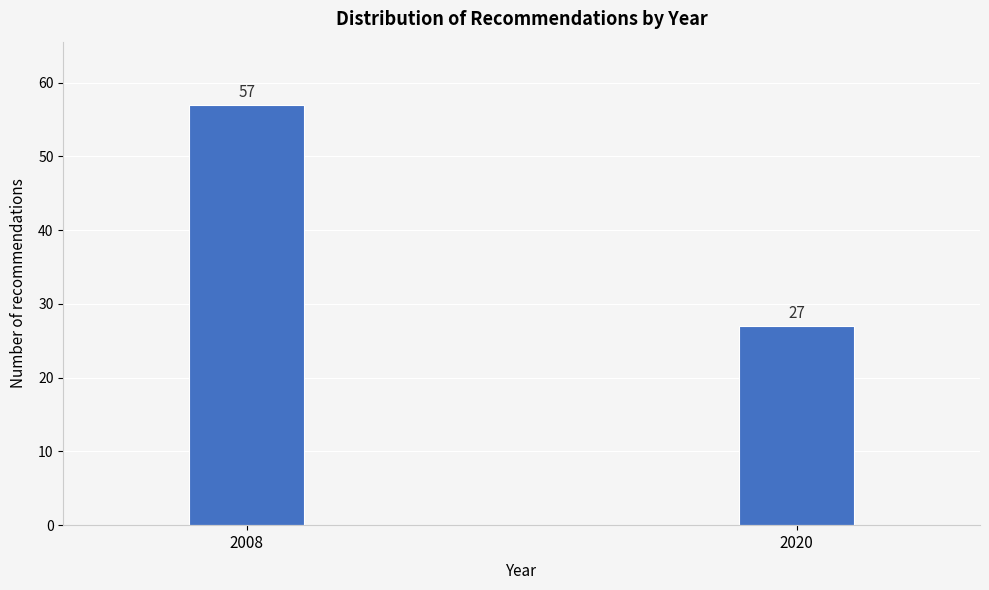

Reading left to right, extract all data points from this chart.

2008=57	2020=27